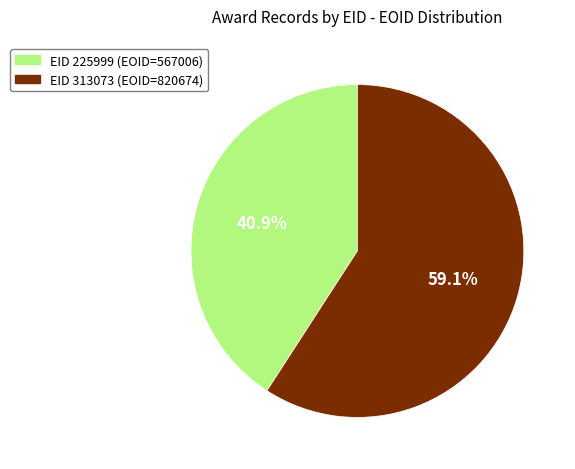

To the nearest percent, what is the difference between the largest and smallest slice percentages?

18%